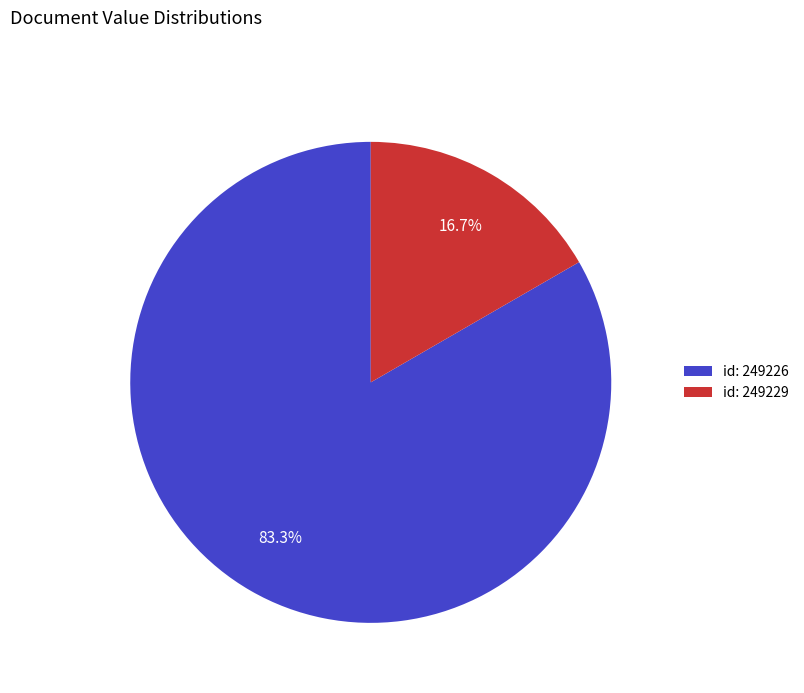

Rank the categories by value from lowest to highest.

id: 249229, id: 249226